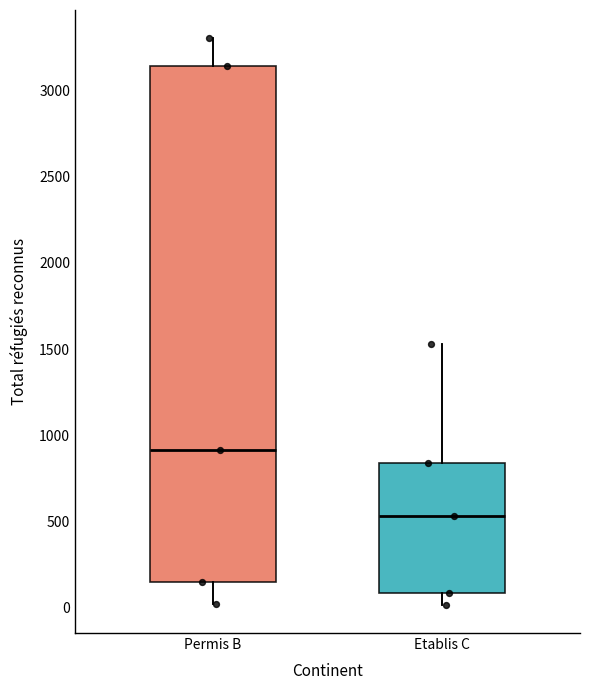

Which box's median line is the highest?

Permis B